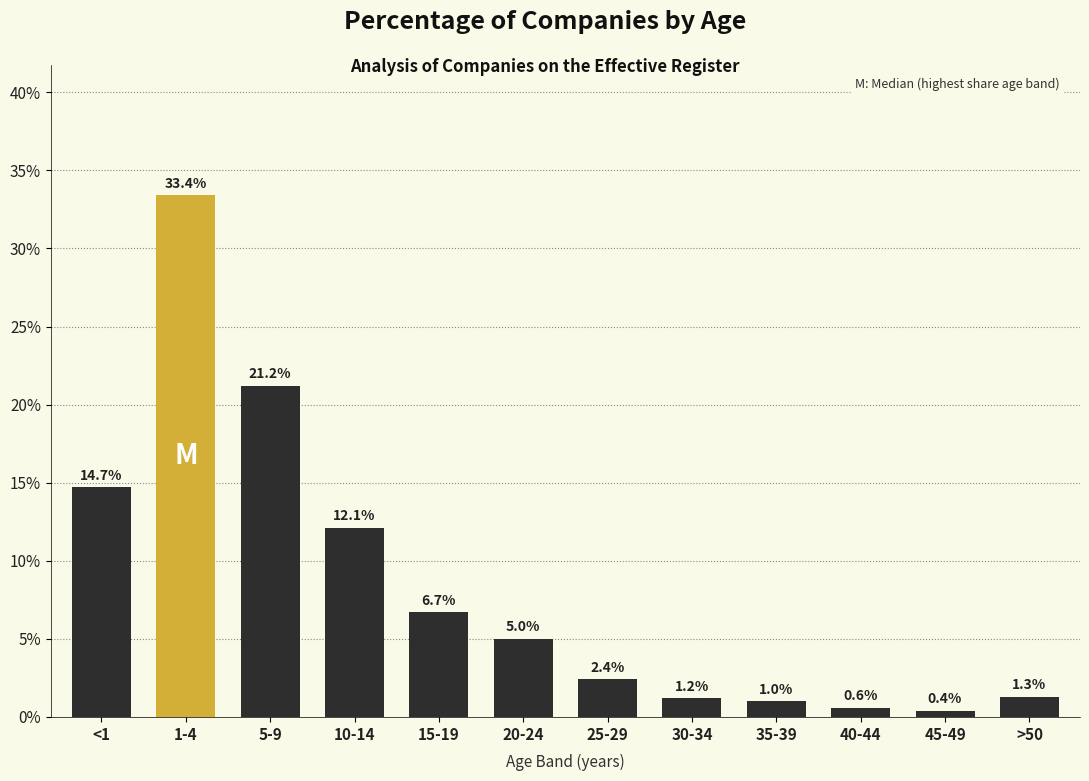

Reading left to right, extract all data points from this chart.

<1=14.7	1-4=33.4	5-9=21.2	10-14=12.1	15-19=6.7	20-24=5.0	25-29=2.4	30-34=1.2	35-39=1.0	40-44=0.6	45-49=0.4	>50=1.3